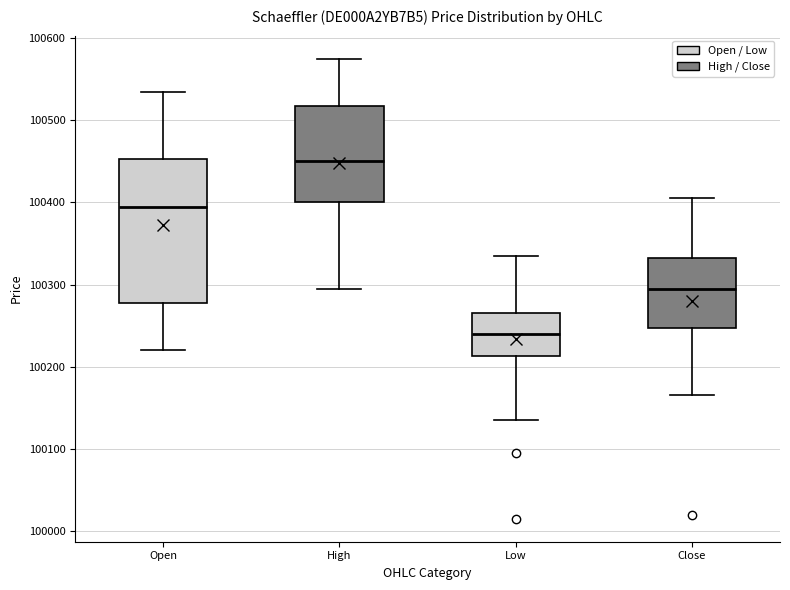

Reading left to right, read every box against the y-axis: the position of its median line, the range the box covers, and the ends of its whiskers. The values are not printed on the chart, so give them approximately, as read against the axis.

Open: median 100400, box 100280 to 100450, whiskers 100220 to 100540
High: median 100450, box 100400 to 100520, whiskers 100300 to 100580
Low: median 100240, box 100210 to 100270, whiskers 100140 to 100340
Close: median 100300, box 100250 to 100330, whiskers 100170 to 100410